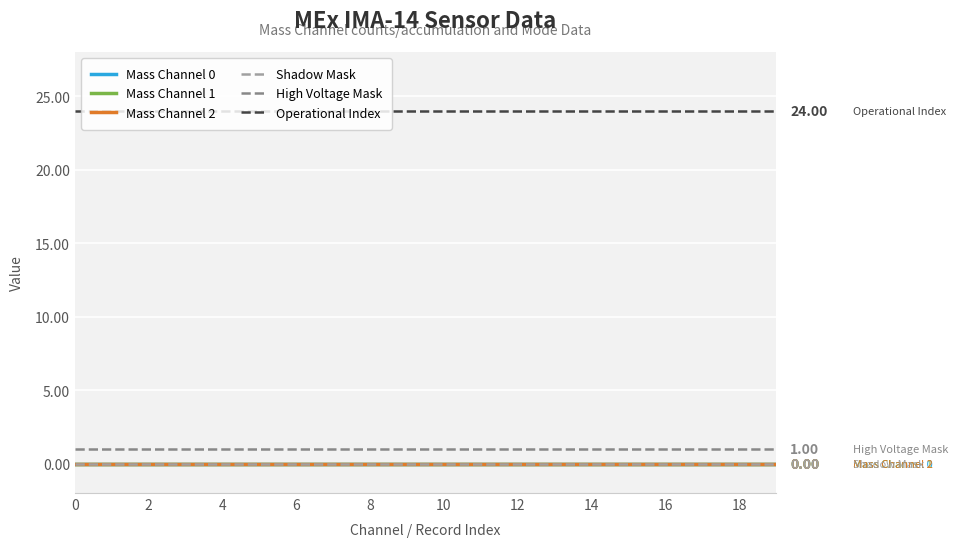

True or false: Mass Channel 1 and Mass Channel 2 cross at least once.

False